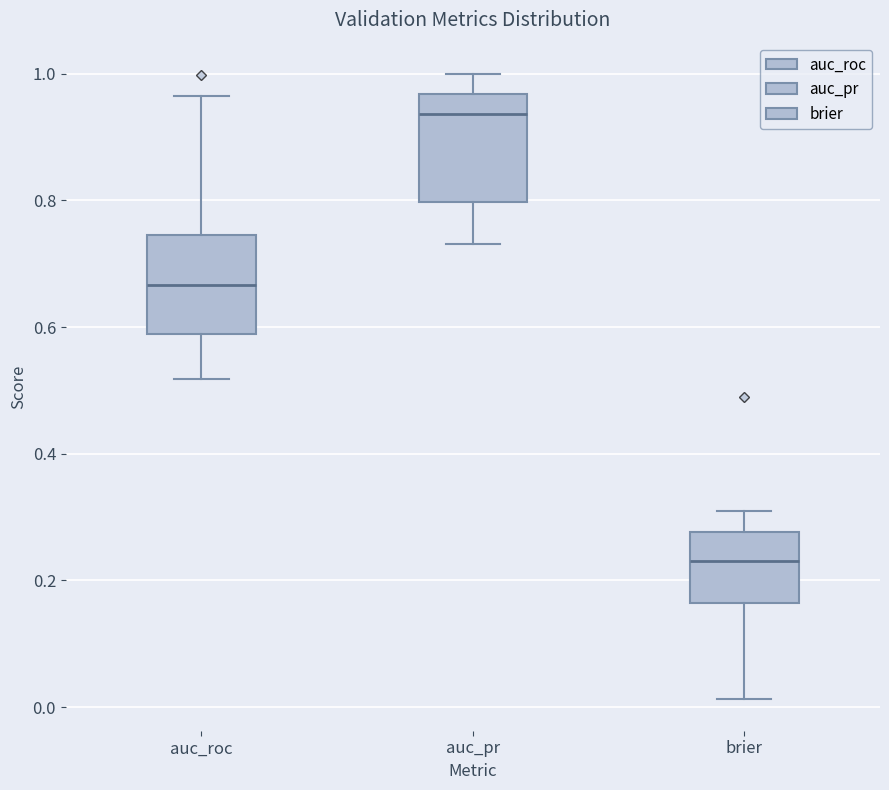

Which box has the highest median line?

auc_pr